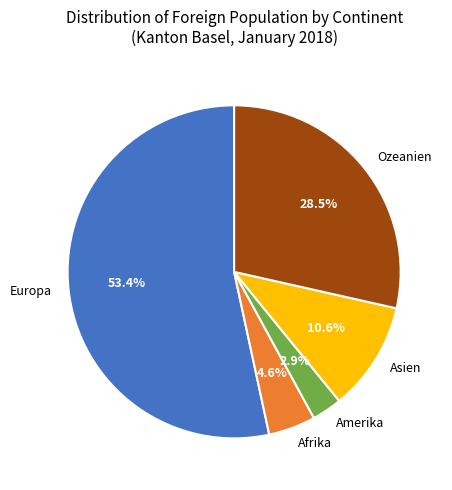

What portion of the pie excludes Europa?

46.6%